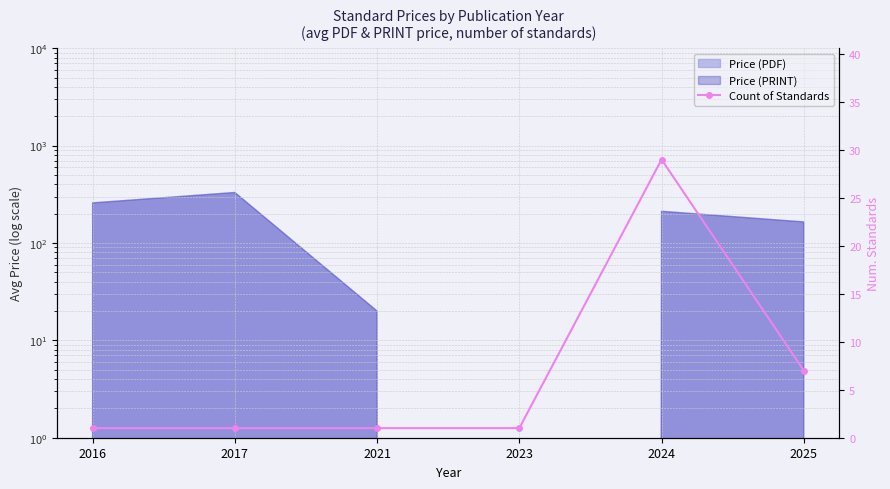

What is the difference between the values at 2016 and 2024?

28